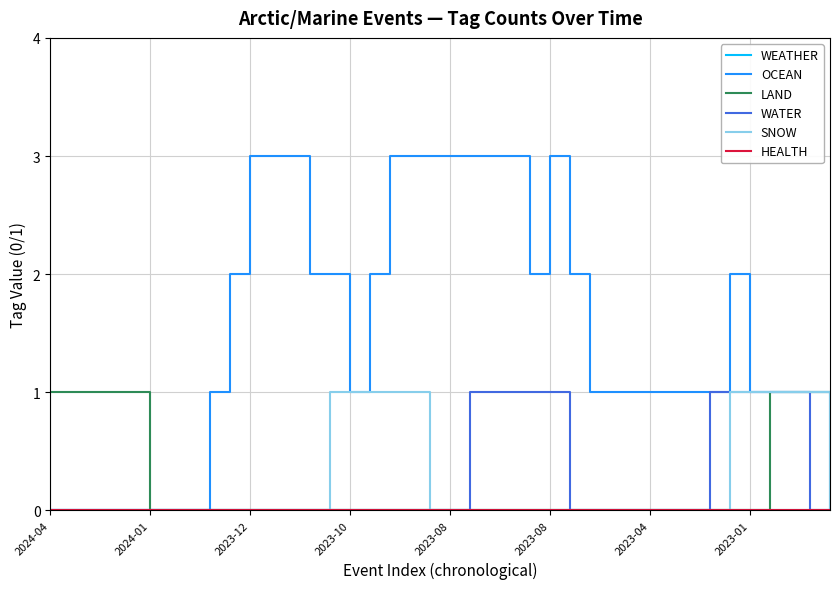

Does the chart have visible grid lines?

Yes